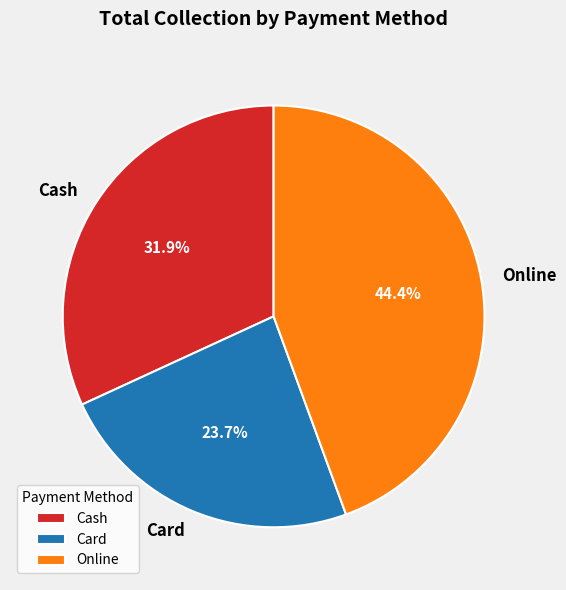

How many segments does this pie chart have?

3